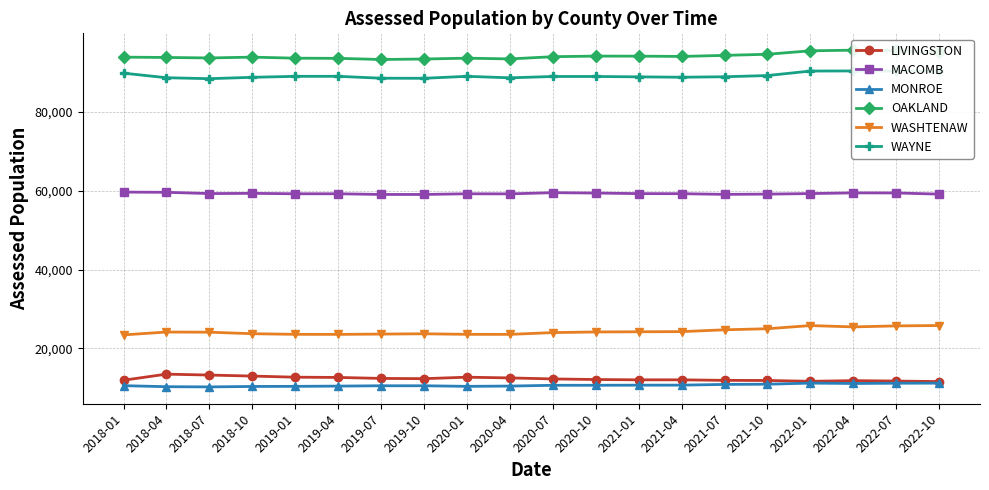

True or false: LIVINGSTON and WAYNE cross at least once.

False